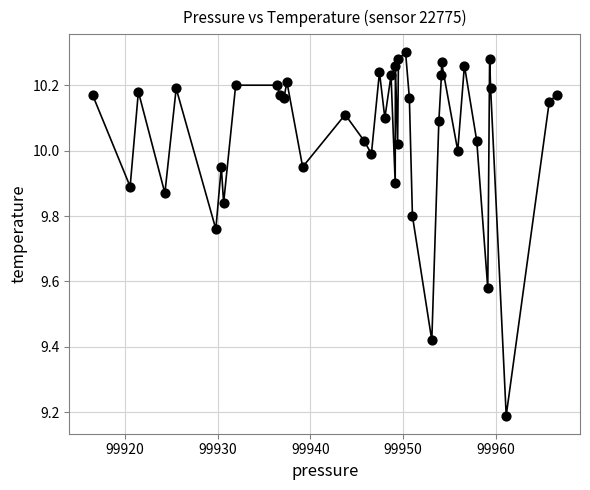

What Y value in the scatter plot is closest to 9?

9.2